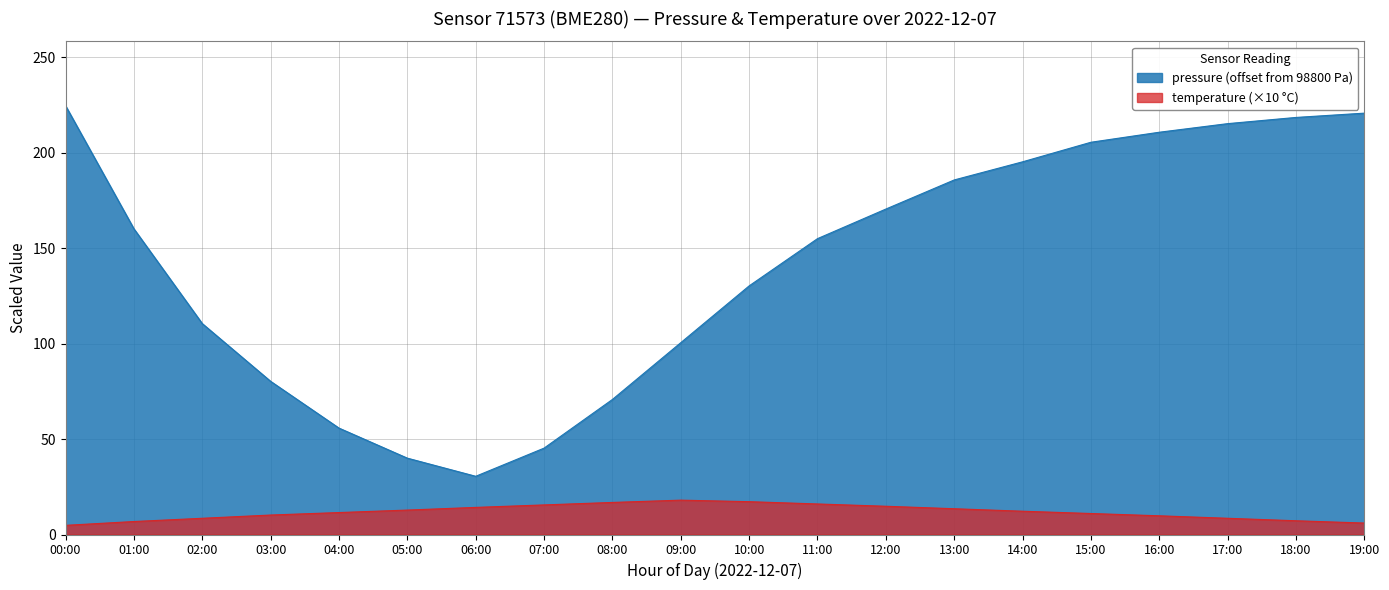

Is the value of pressure at 17:00 greater than the value of temperature at 10:00?

Yes